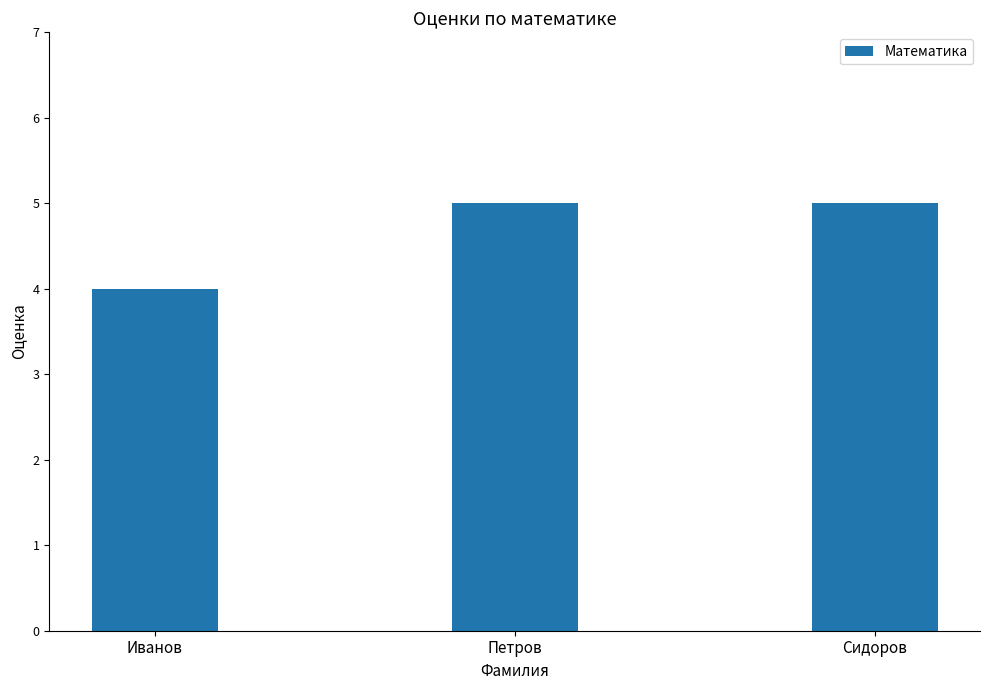

What position from the left is Сидоров?

3